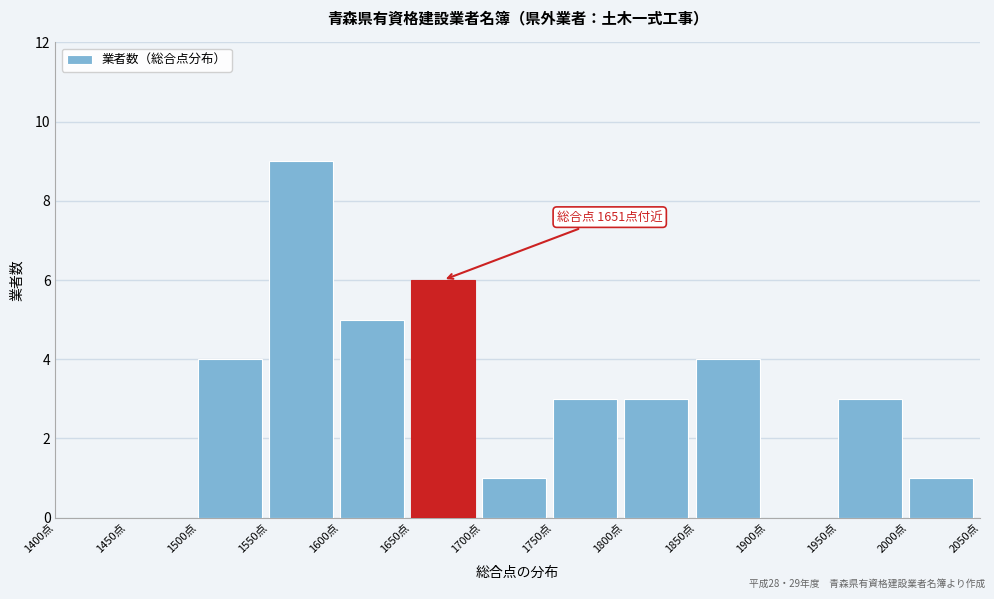

Over which range of the x-axis is the bar tallest?

1550 to 1600